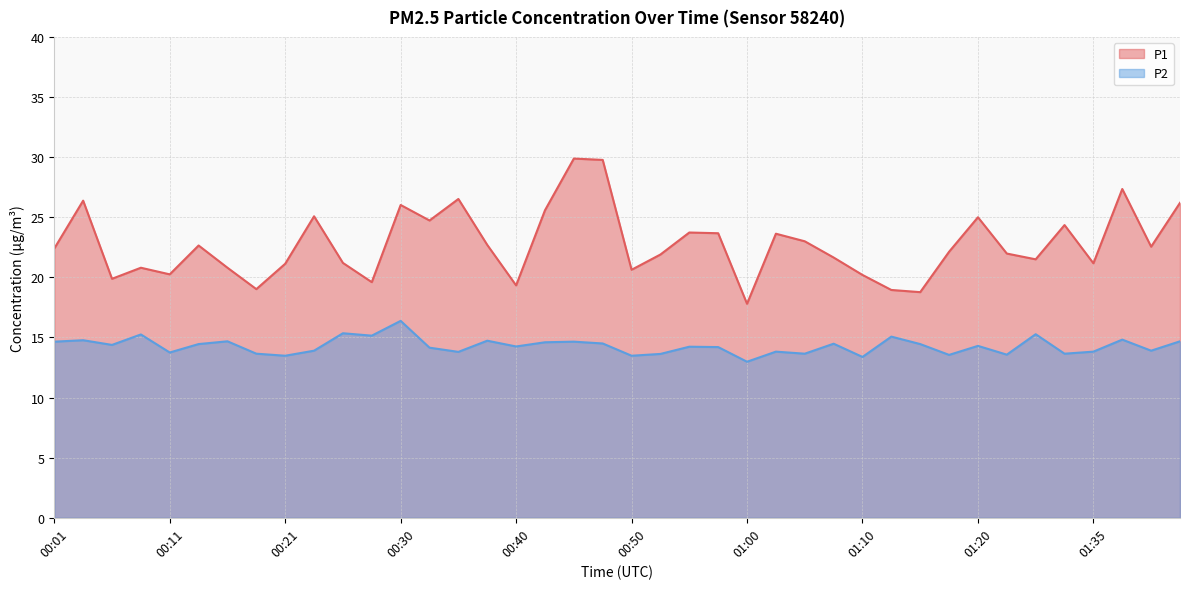

Read the P2 value at 00:03.

14.8